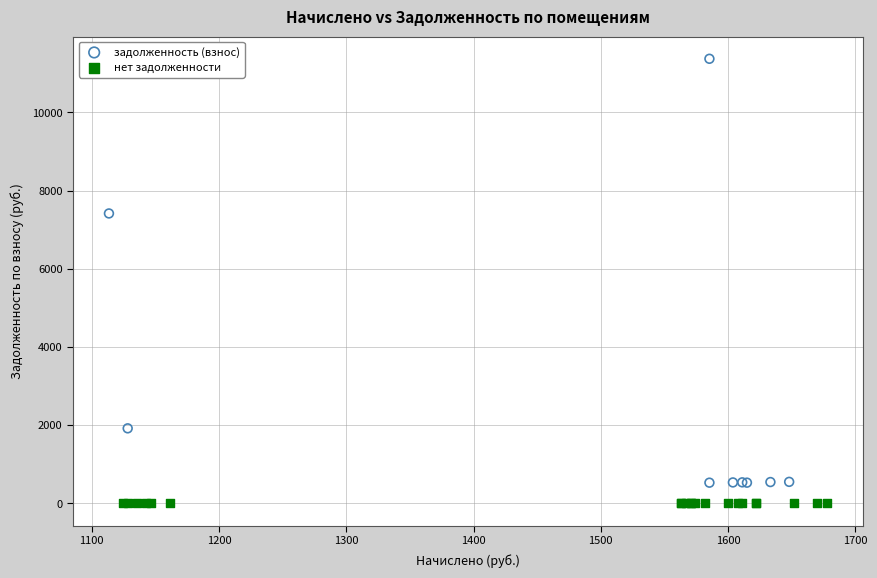

Which series contains the lowest Y value?

нет задолженности